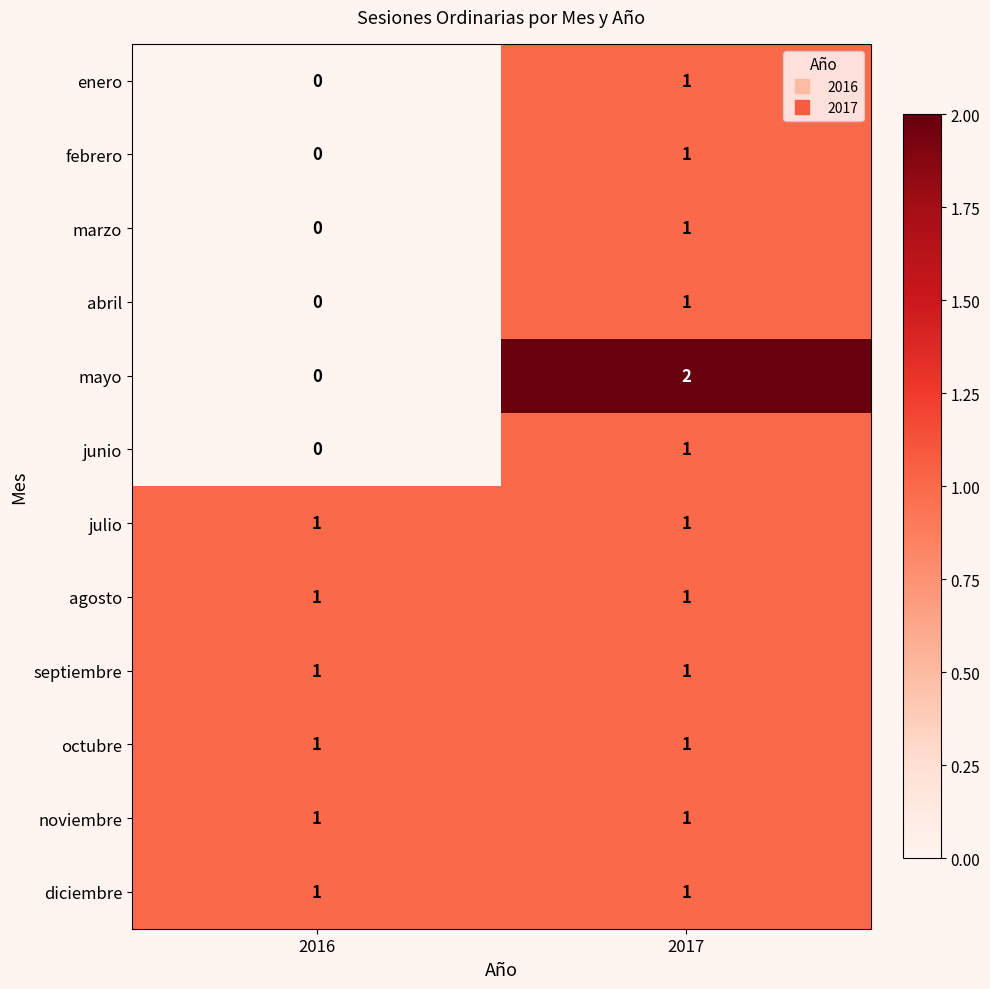

Which label corresponds to the largest value in the chart?

2017